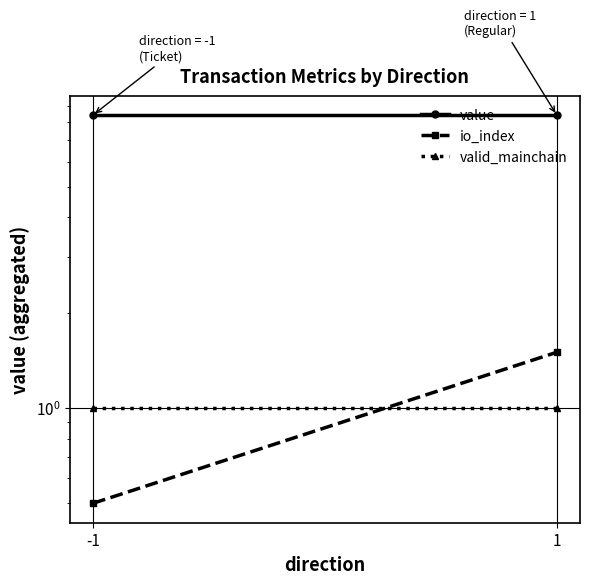

How many distinct data groups are displayed?

3